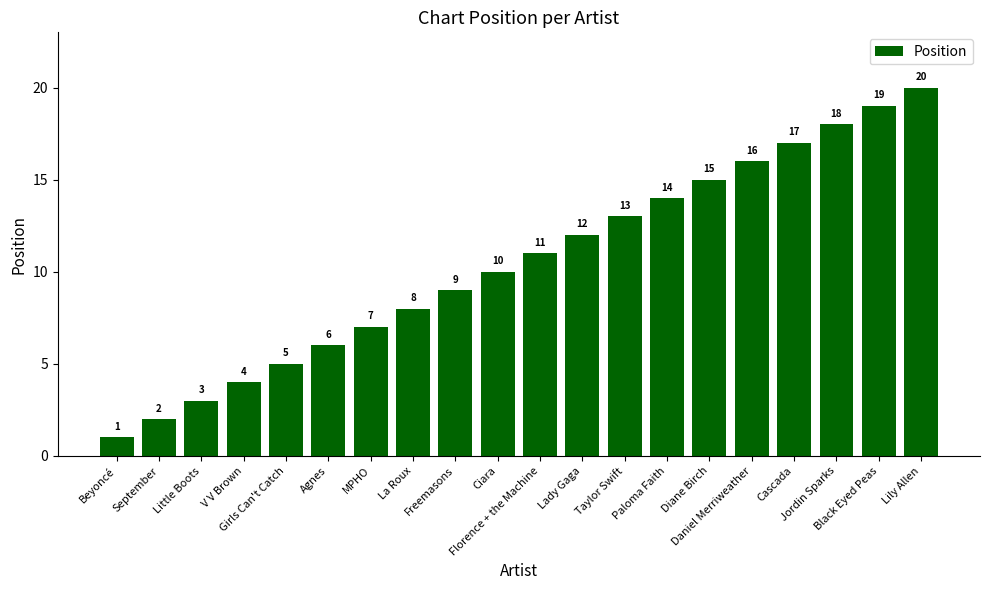

Is it true that the value at Florence + the Machine is 11?

True